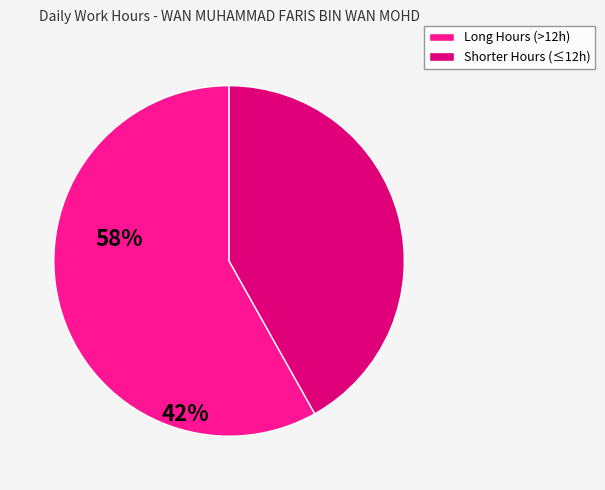

Is it true that Shorter Hours (≤12h) is 42% of the pie?

True